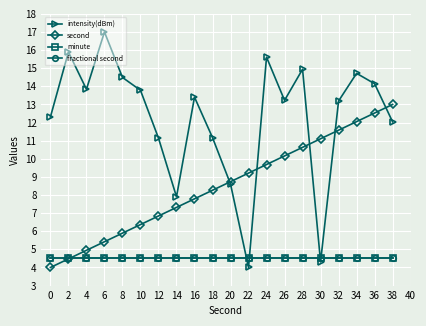

Reading left to right, extract all data points from this chart.

intensity(dBm): 12.3	15.9	13.8	17.0	14.5	13.8	11.1	7.9	13.4	11.2	8.6	4.0	15.6	13.2	14.9	4.3	13.2	14.7	14.1	12.0
second: 4.0	4.5	4.9	5.4	5.9	6.4	6.8	7.3	7.8	8.3	8.7	9.2	9.7	10.2	10.6	11.1	11.6	12.1	12.5	13.0
minute: 4.5	4.5	4.5	4.5	4.5	4.5	4.5	4.5	4.5	4.5	4.5	4.5	4.5	4.5	4.5	4.5	4.5	4.5	4.5	4.5
fractional second: 4.5	4.5	4.5	4.5	4.5	4.5	4.5	4.5	4.5	4.5	4.5	4.5	4.5	4.5	4.5	4.5	4.5	4.5	4.5	4.5